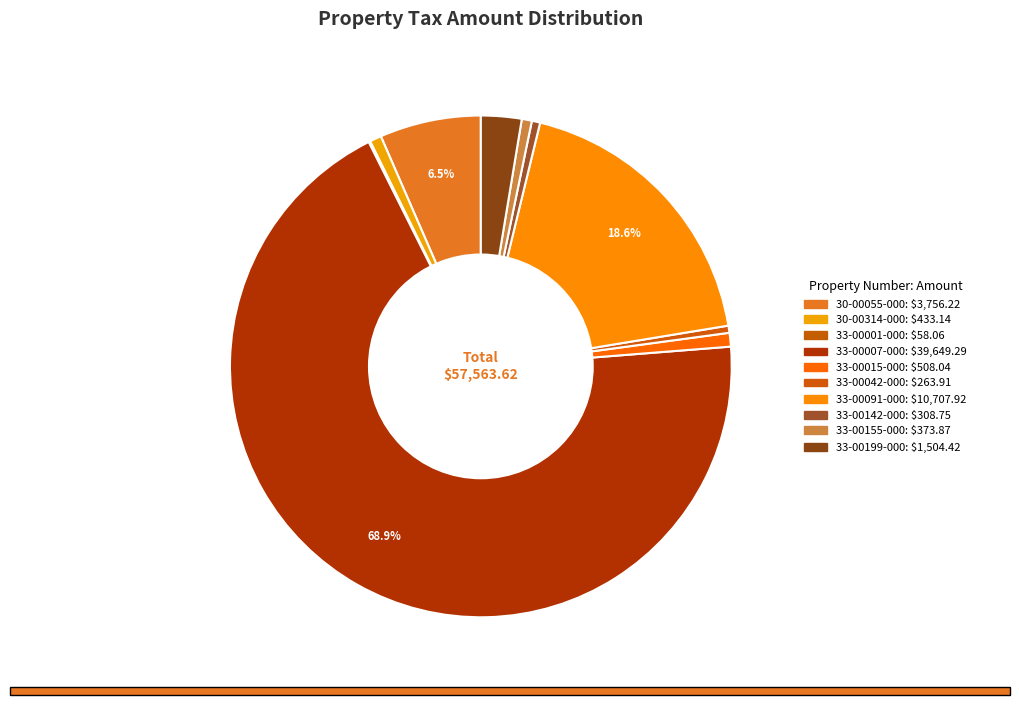

Is it true that 33-00155-000 is 11% of the pie?

False